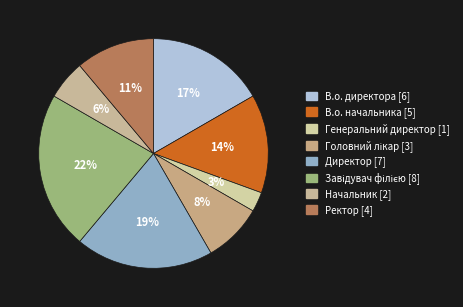

Approximately how many times larger is the value at Начальник compared to В.о. директора?

0.3